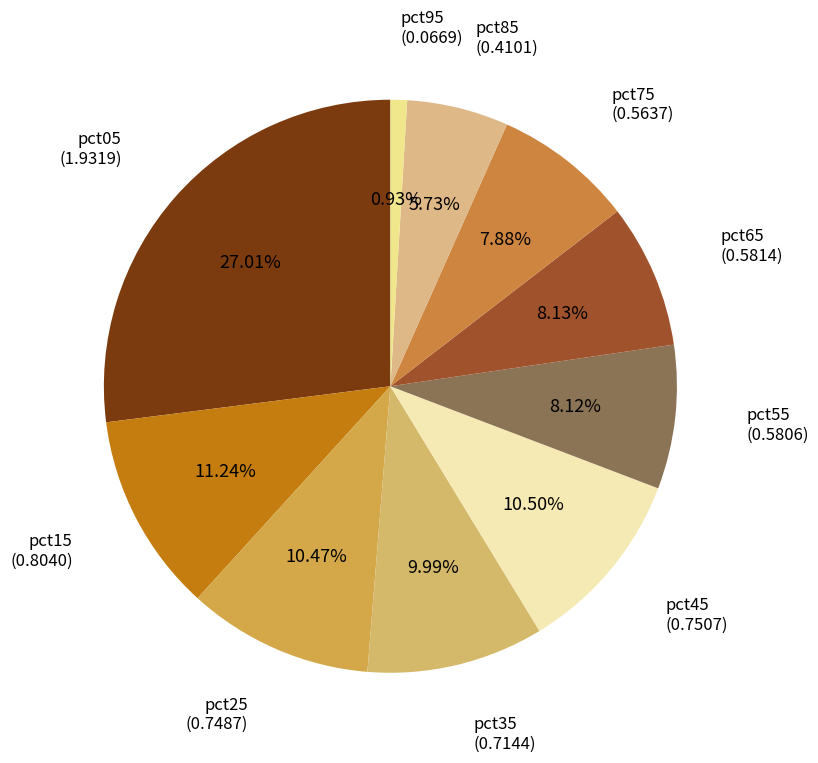

Which category has the biggest portion of the pie?

pct05